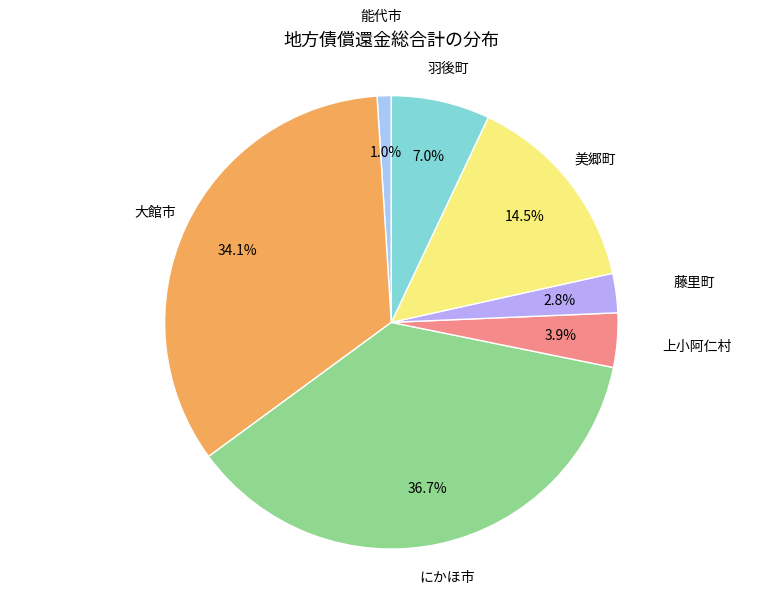

Which category has the smallest portion of the pie?

能代市